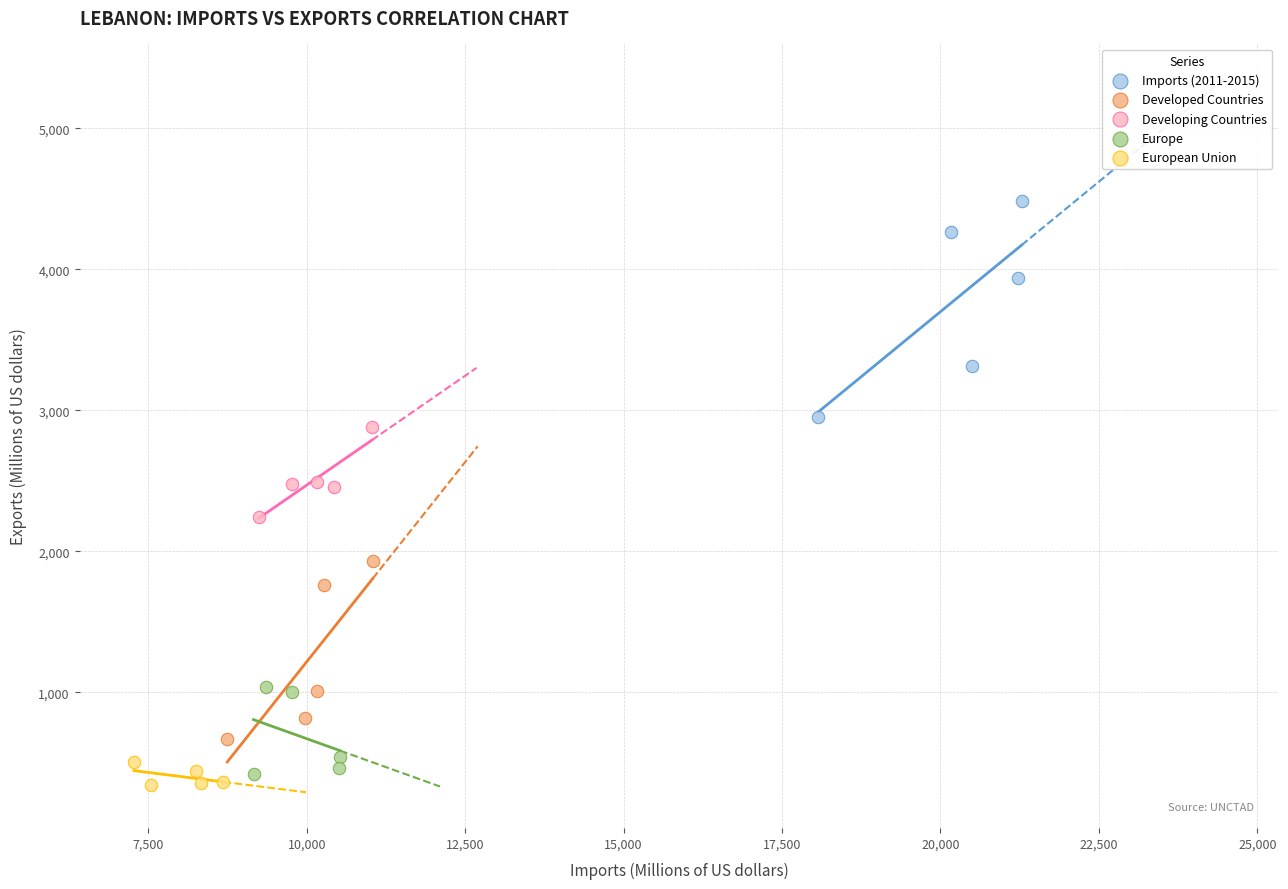

Which series reaches the minimum Y coordinate?

European Union